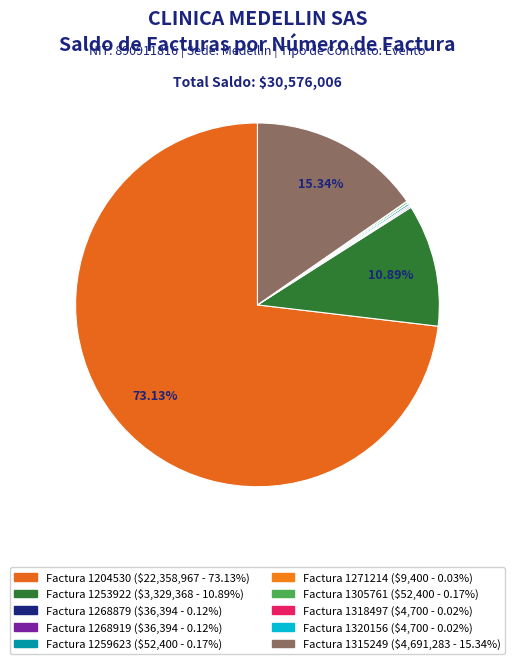

Rank the categories by value from highest to lowest.

1204530, 1315249, 1253922, 1259623, 1305761, 1268879, 1268919, 1271214, 1318497, 1320156